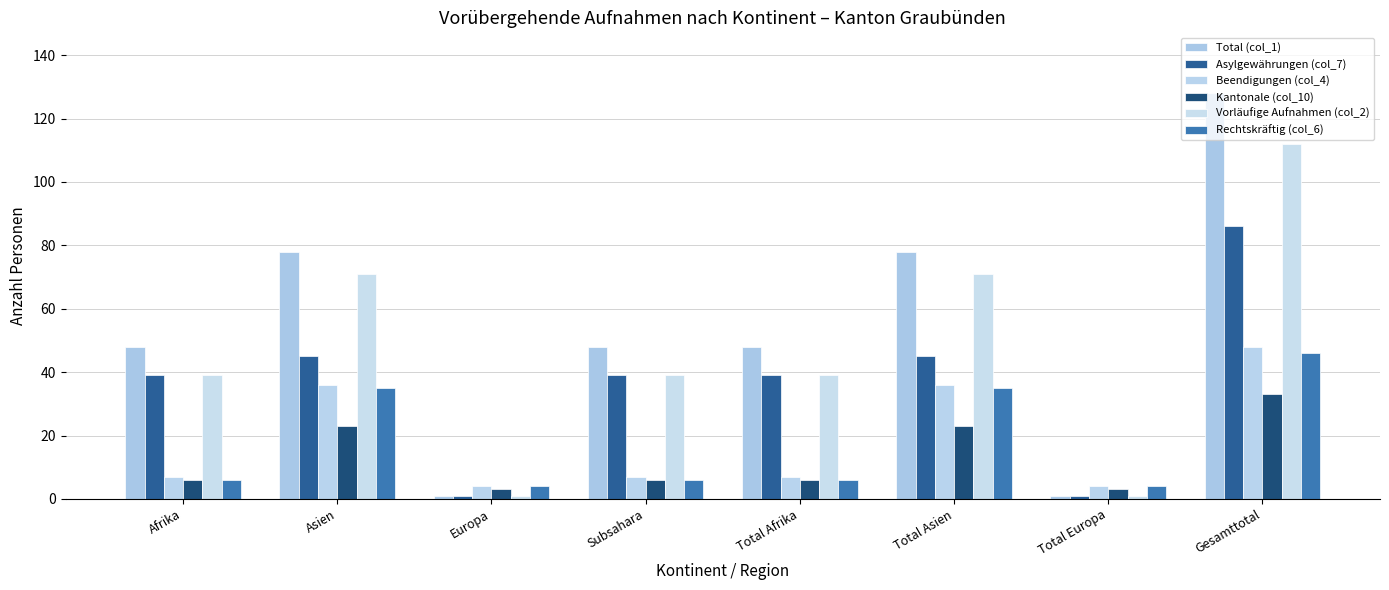

What is the difference between the maximum and minimum values in the Kantonale (col_10) series?

30